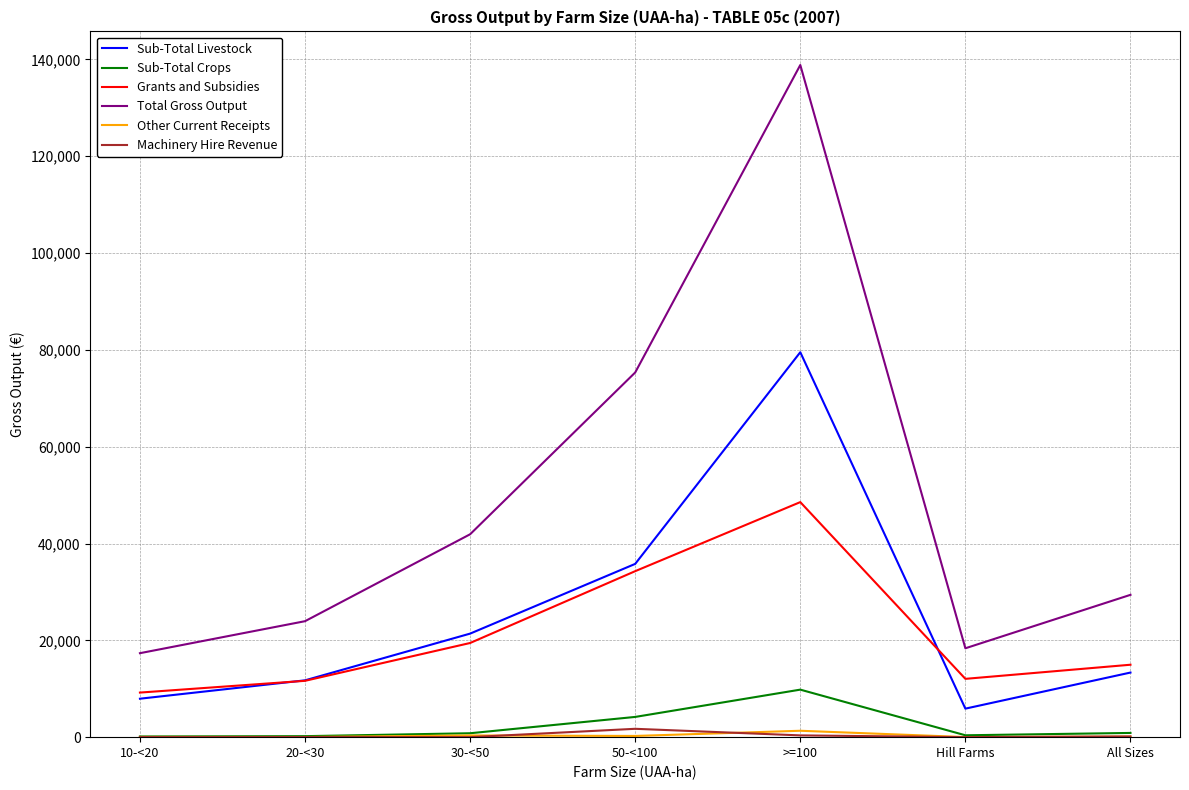

True or false: Total Gross Output and Sub-Total Livestock cross at least once.

False